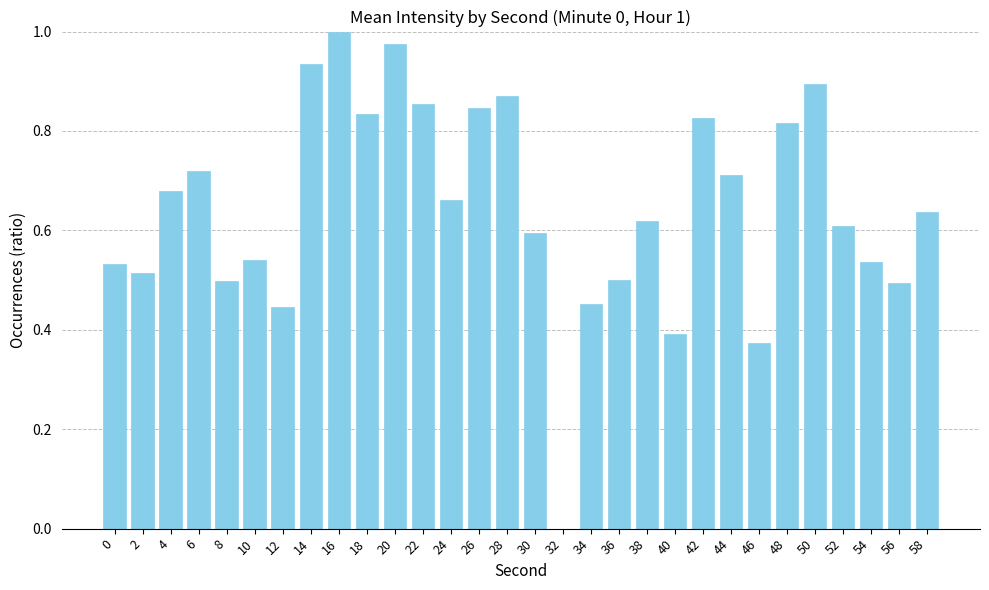

What is the sum of all values?

19.4